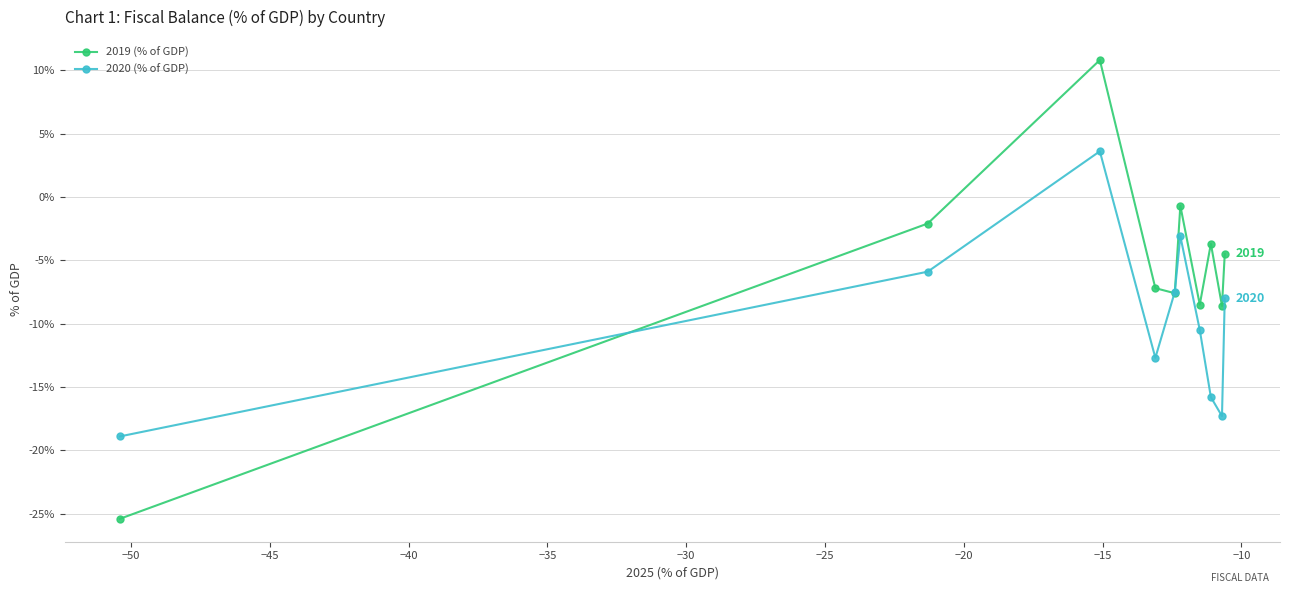

What are all the series names shown in the legend?

2019 (% of GDP), 2020 (% of GDP)